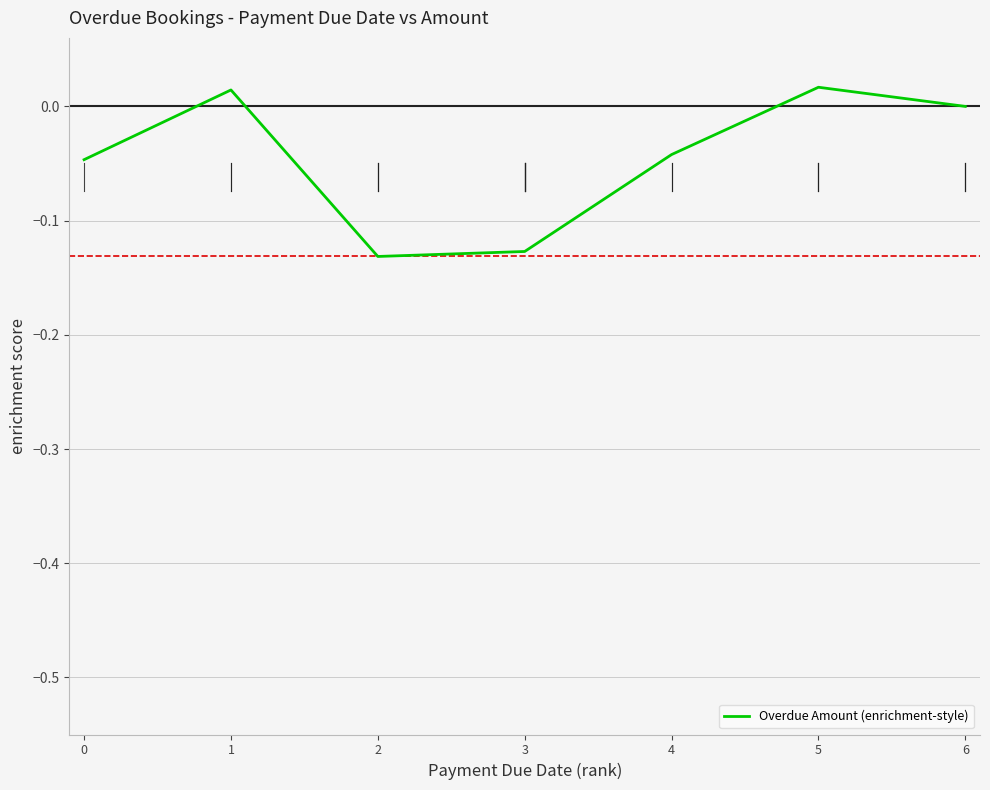

Is it true that the value at 2 is -0.2?

False